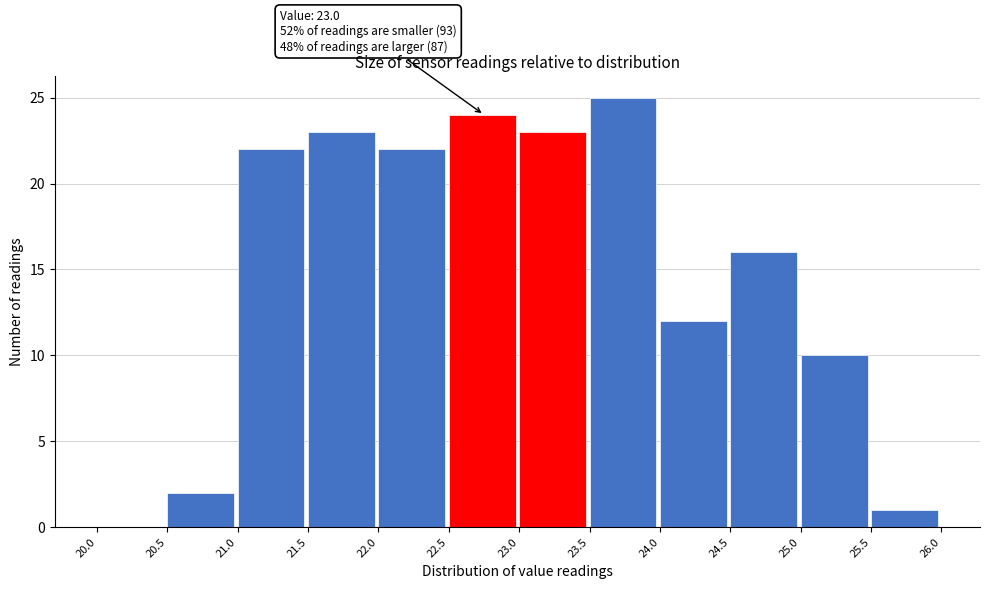

Over which range of the x-axis is the bar tallest?

23.5 to 24.0